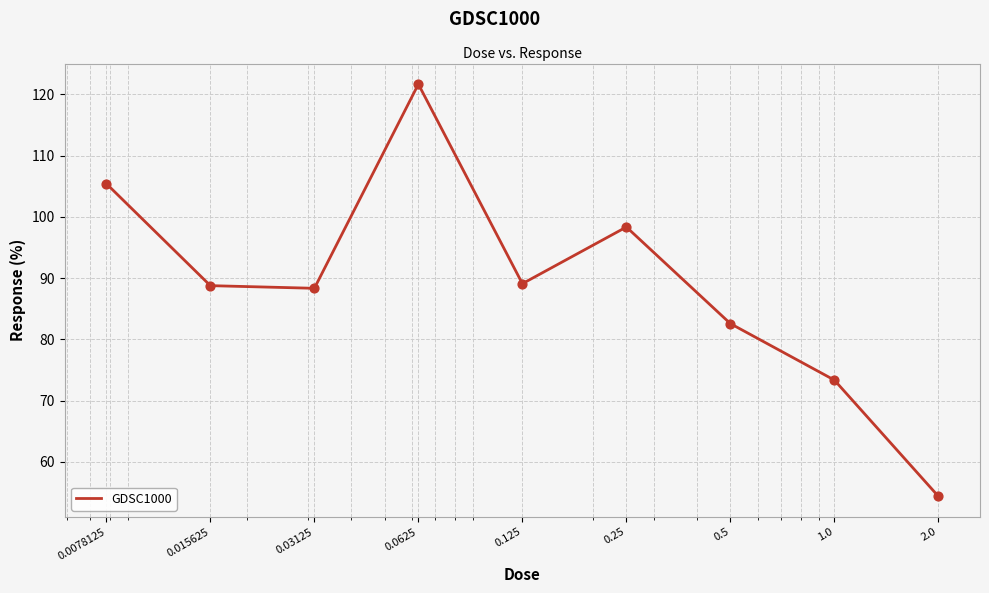

What is the greatest value displayed?

121.7